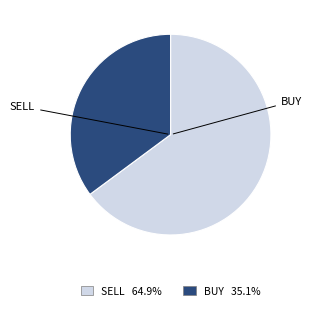

Is there a majority slice in this chart?

Yes